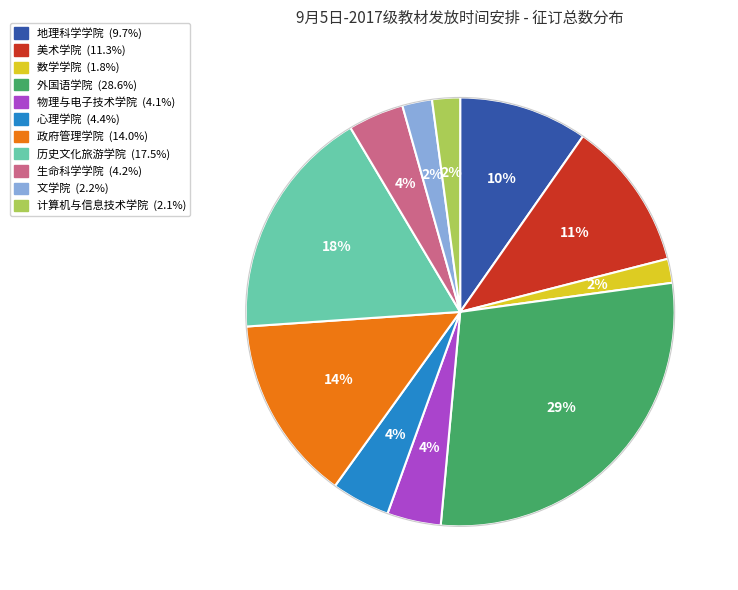

What is the largest slice in the pie chart?

外国语学院